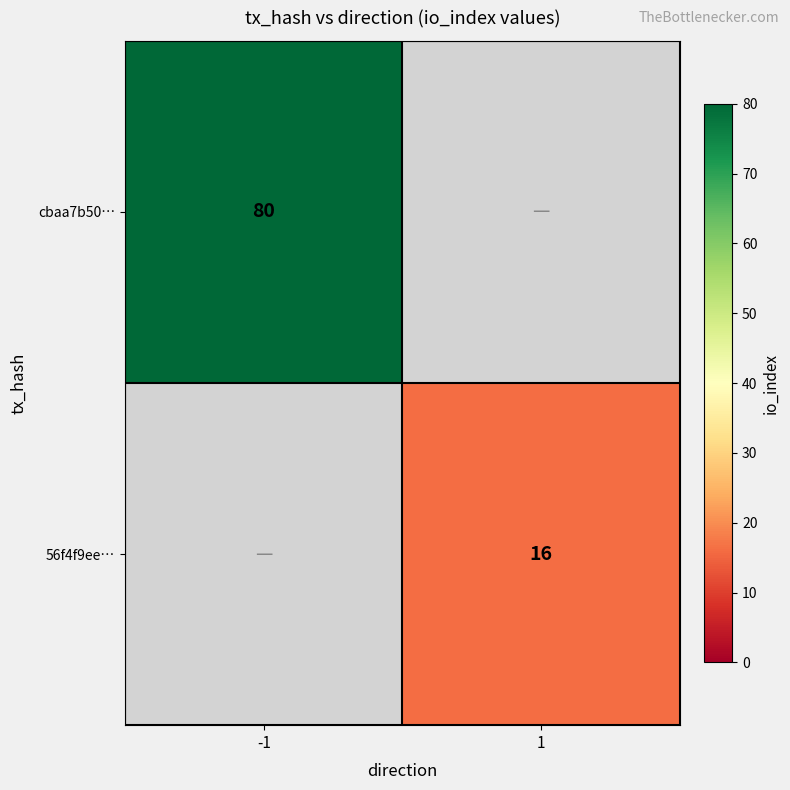

The value of cbaa7b50… at -1 is 80. True or false?

True